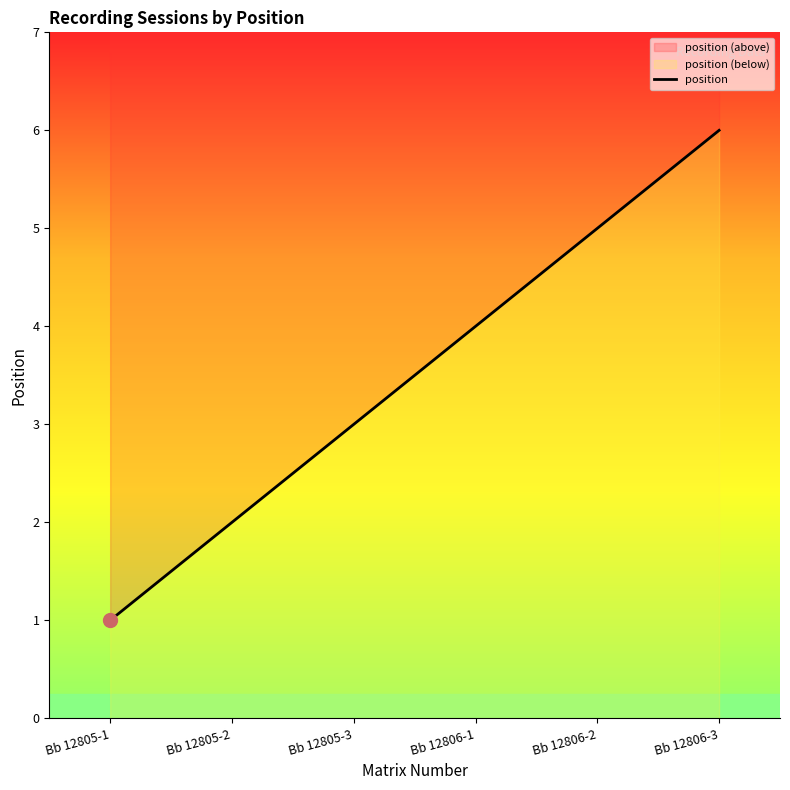

What is the change in value from Bb 12806-1 to Bb 12806-2?

+1